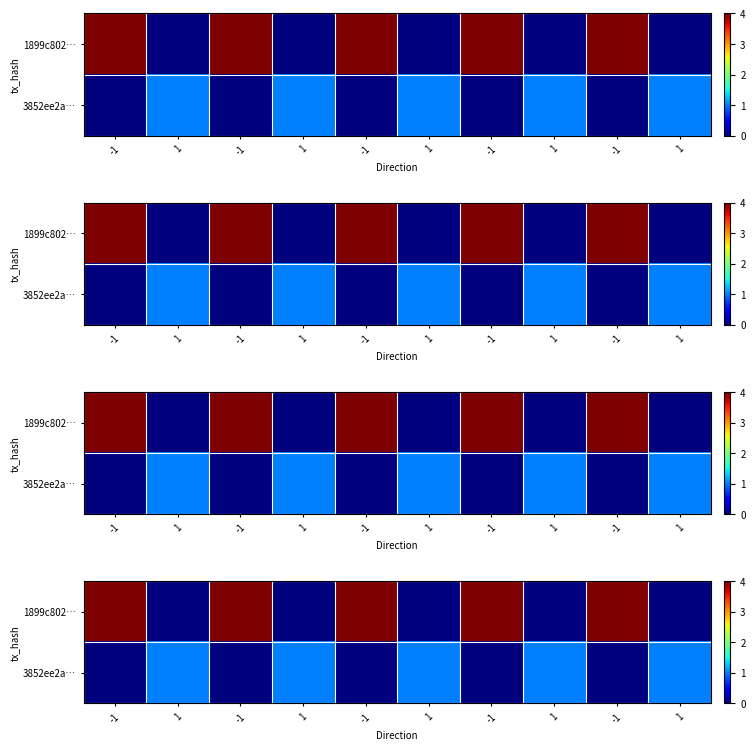

Which series has the largest total across all categories?

row_0